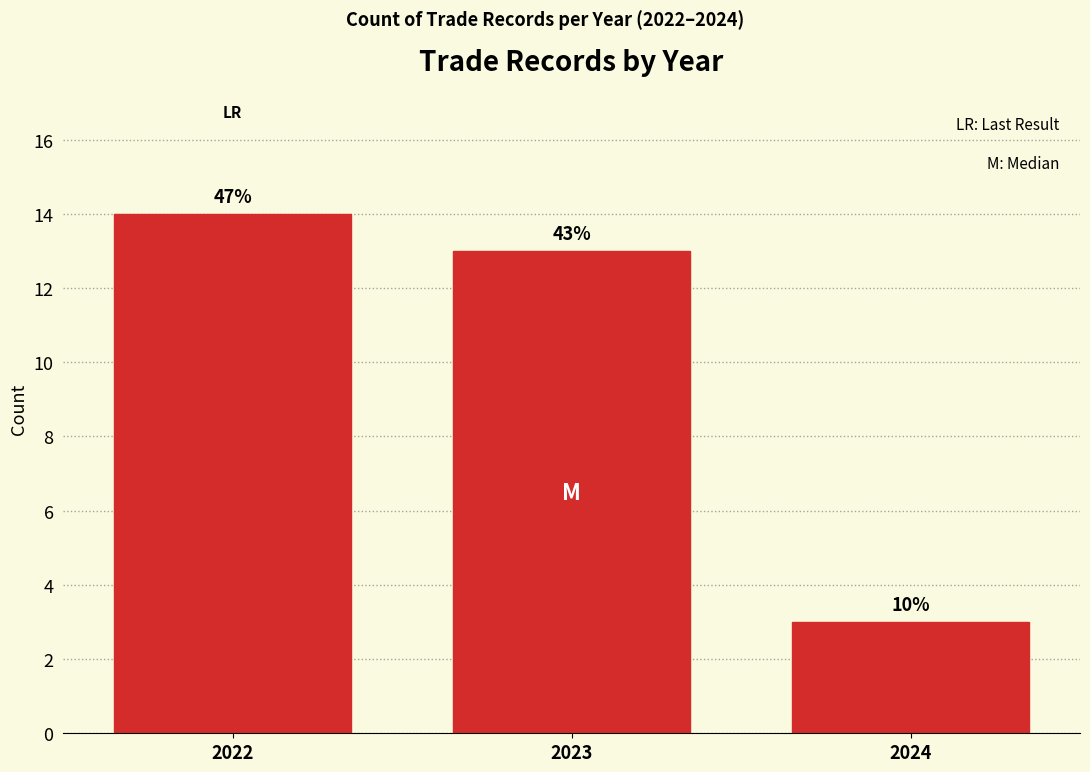

Are the bars horizontal?

No